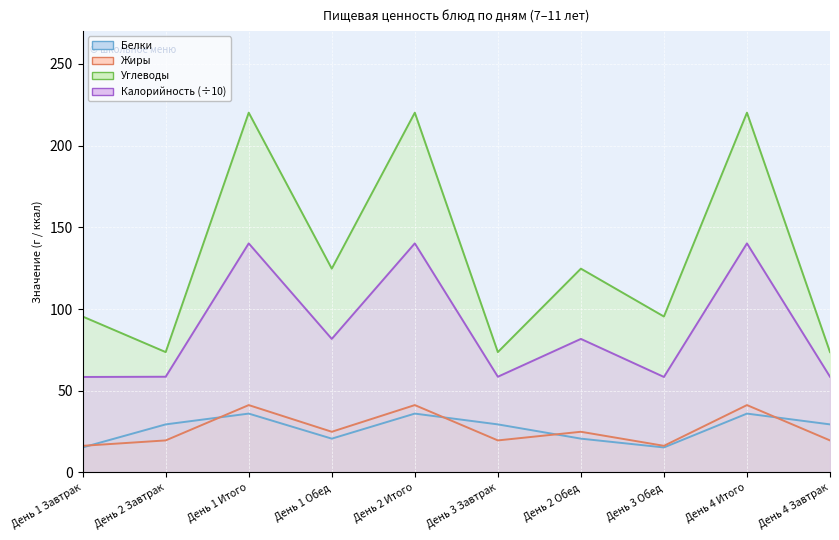

At which category does Калорийность reach its first local peak?

День 1 Итого